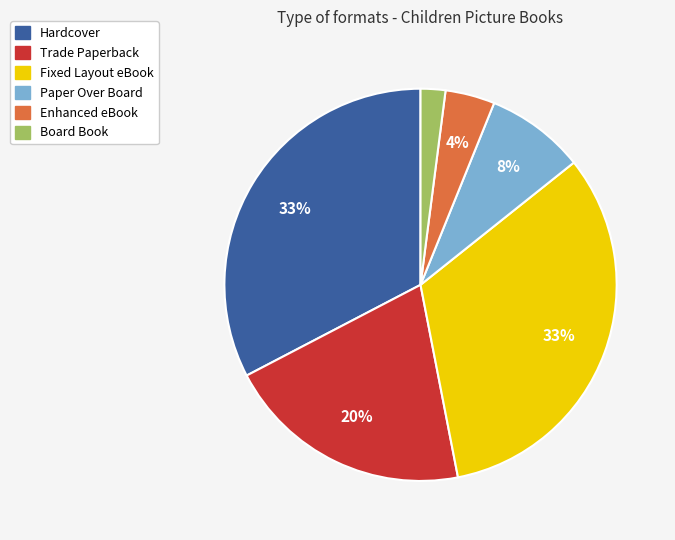

Count the number of slices in the pie.

6